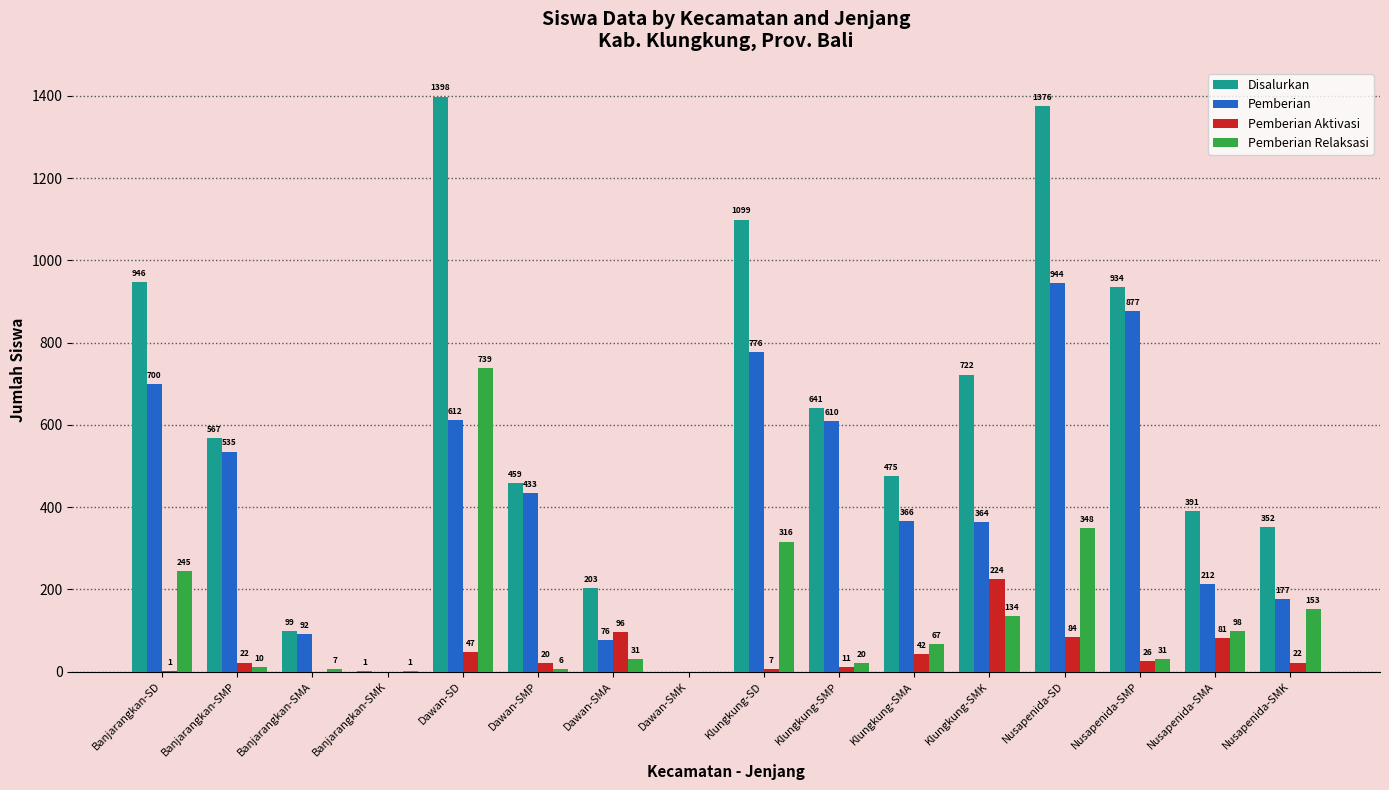

How many groups of bars are there?

16